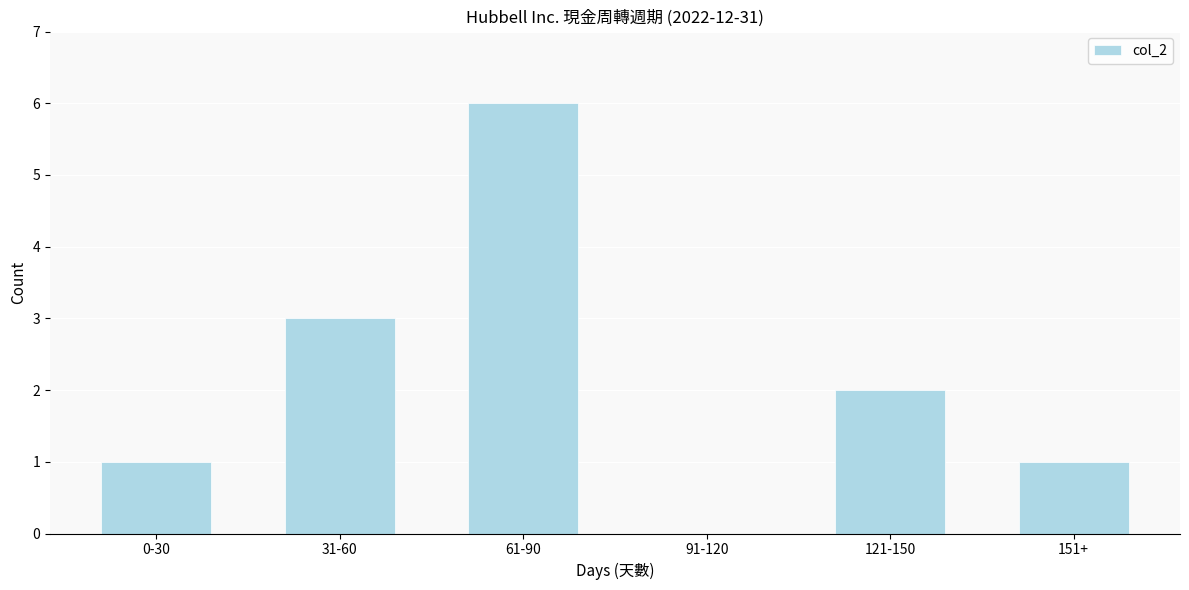

Reading right to left, list all the values displayed in this chart.

151+=1	121-150=2	91-120=0	61-90=6	31-60=3	0-30=1